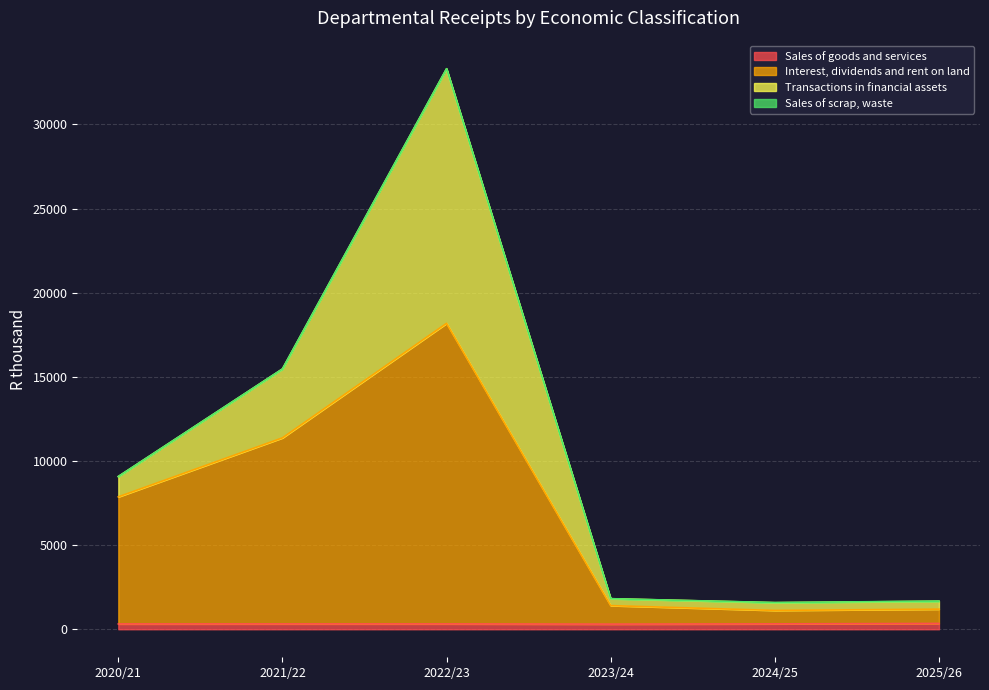

At which category is the sum across all series the highest?

2022/23